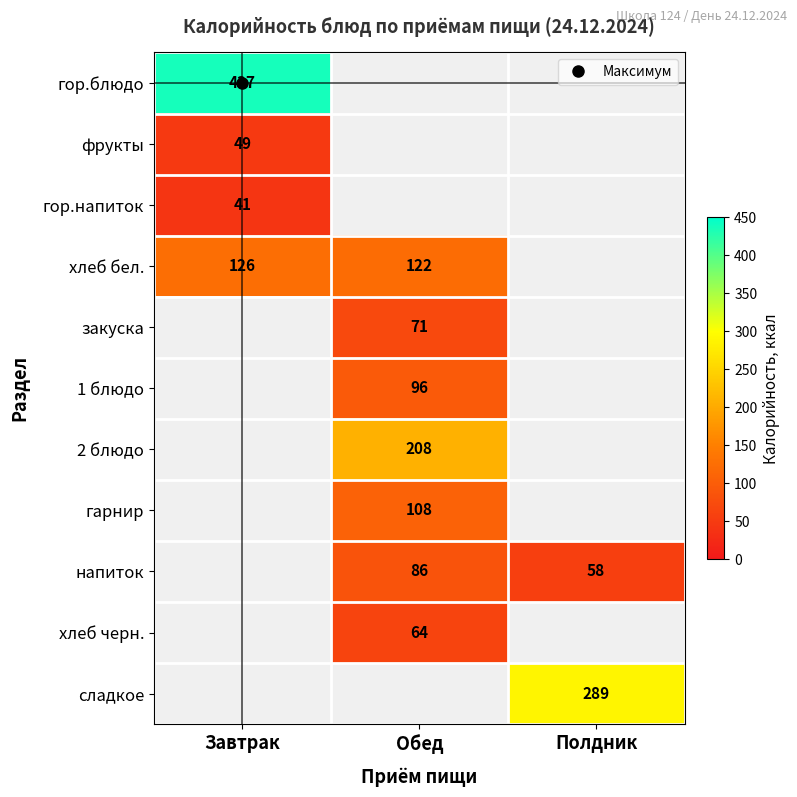

List the labels in order of закуска value, smallest first.

Завтрак, Обед, Полдник